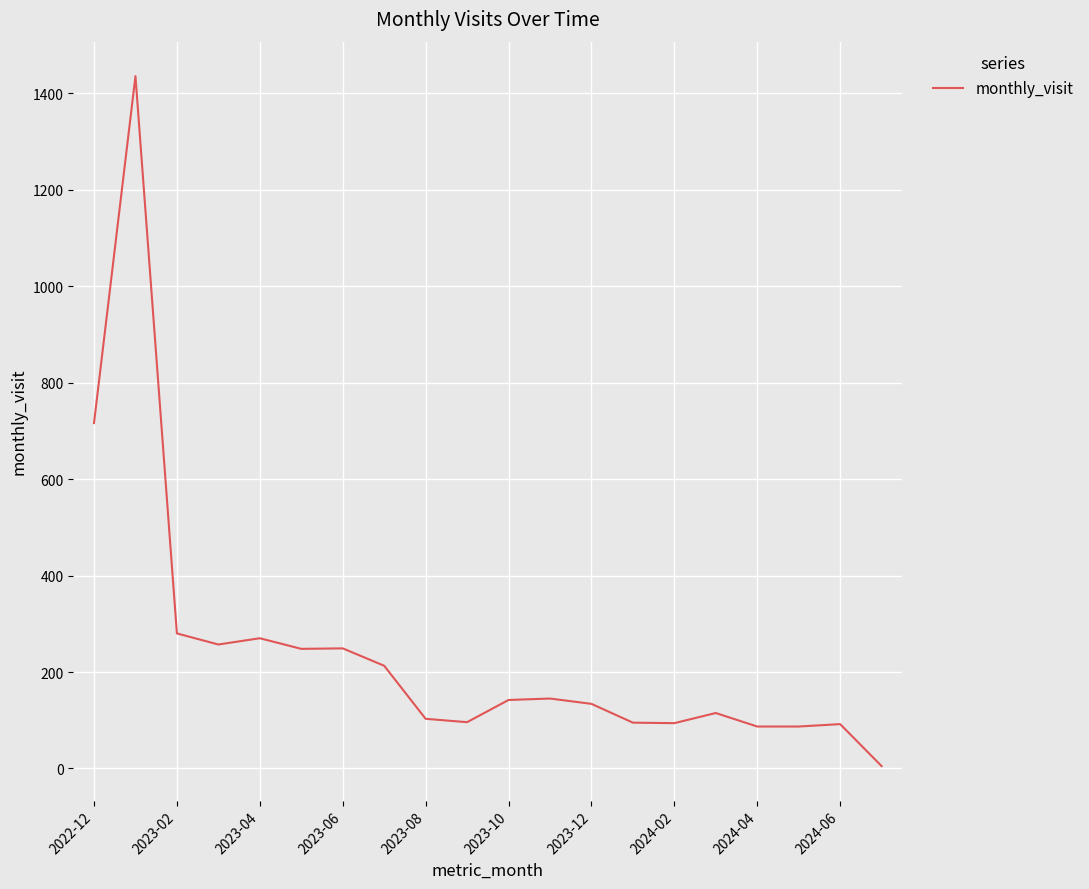

Count the number of data series in this chart.

1